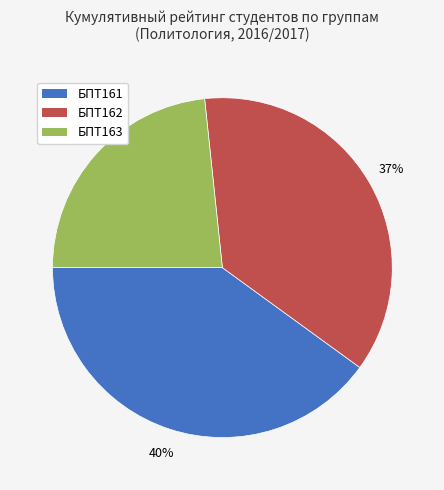

Is it true that БПТ163 is 32% of the pie?

False